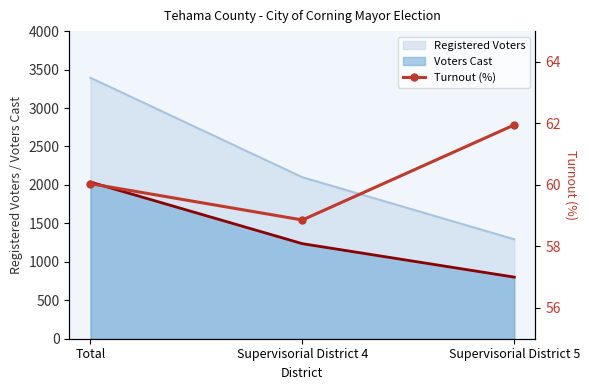

How many values are between 58 and 61?

2